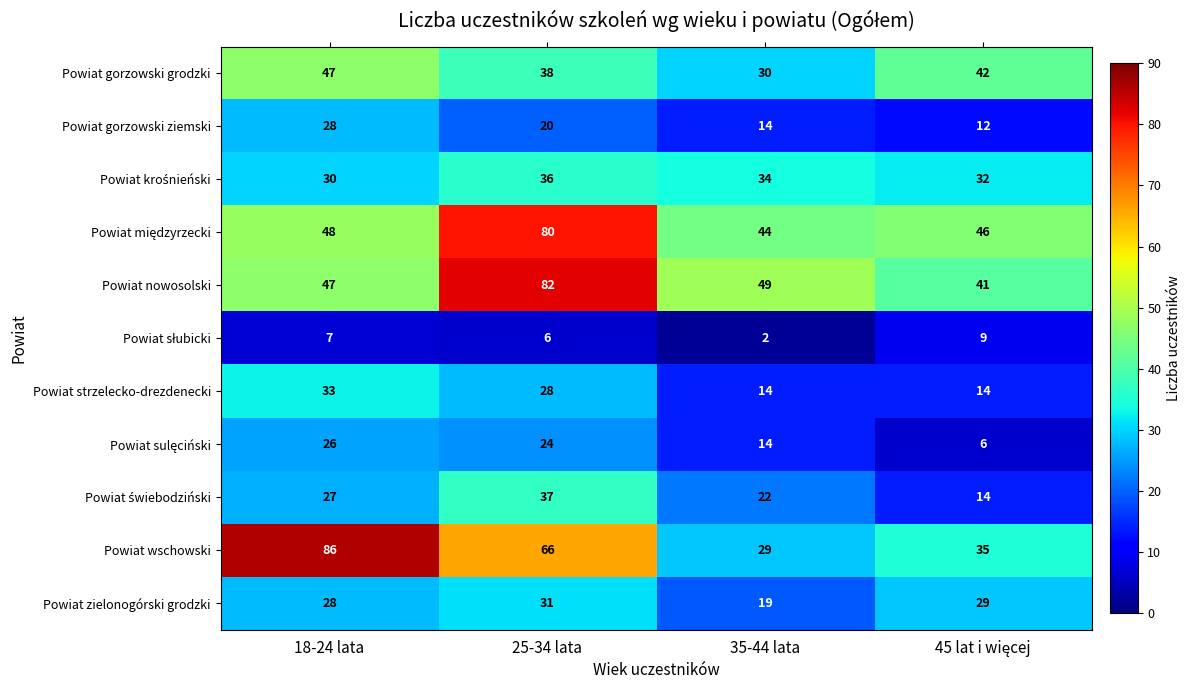

Which series changed the most between 25-34 lata and 35-44 lata?

Powiat wschowski